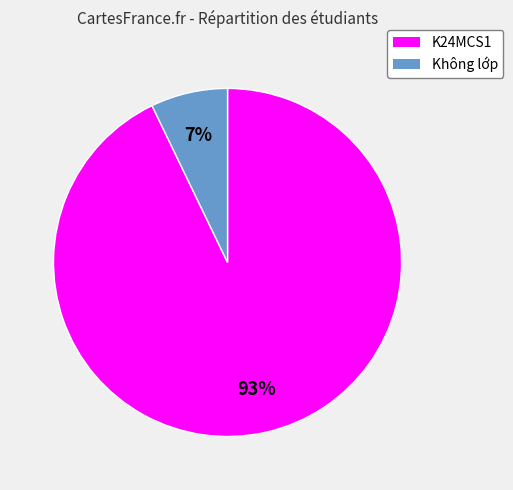

Rank the categories by value from lowest to highest.

Không lớp, K24MCS1